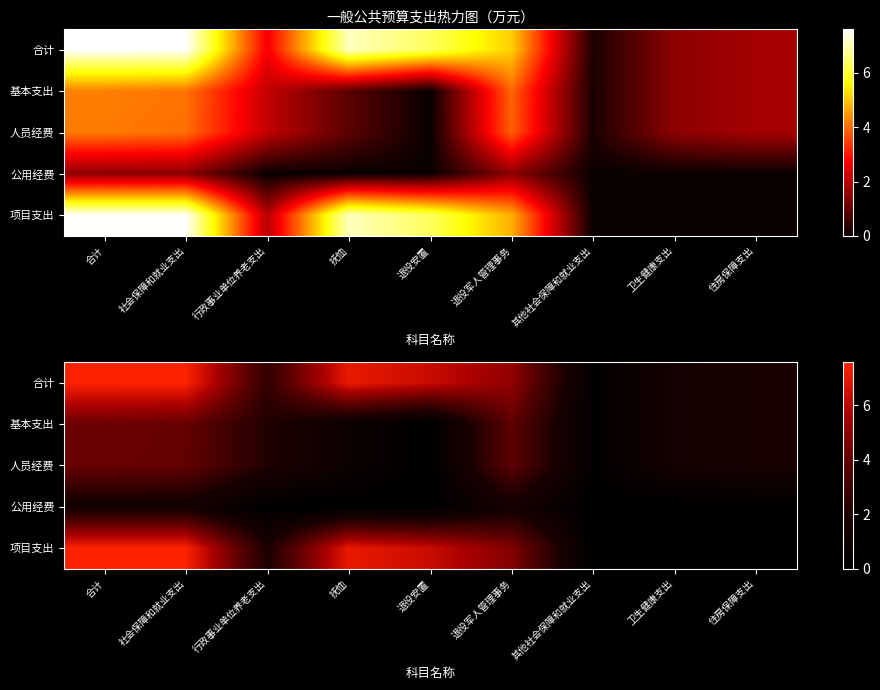

Which has a higher value, 退役军人管理事务 or 其他社会保障和就业支出?

退役军人管理事务